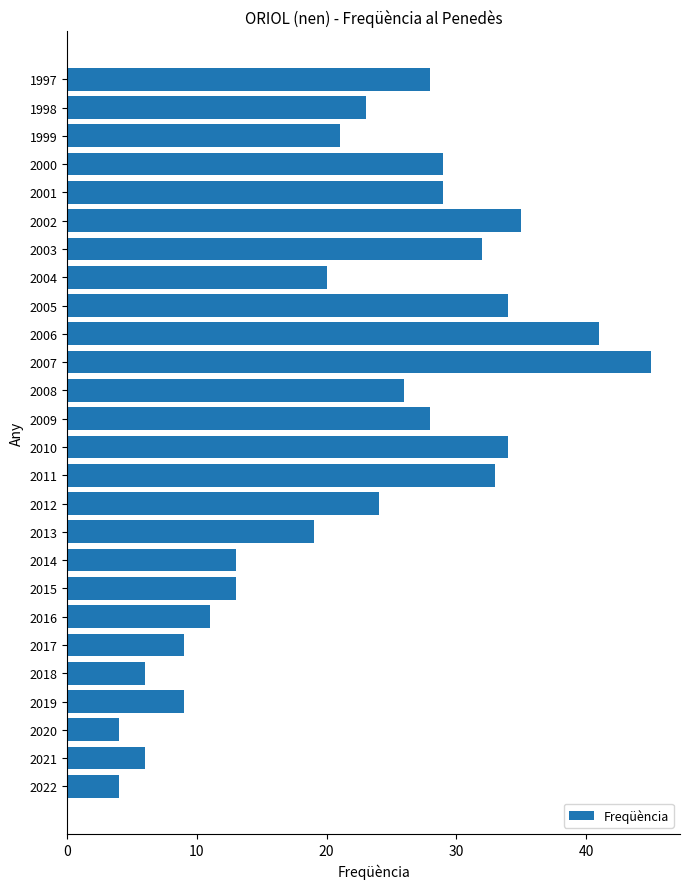

What is the difference between the maximum and second lowest values?

41